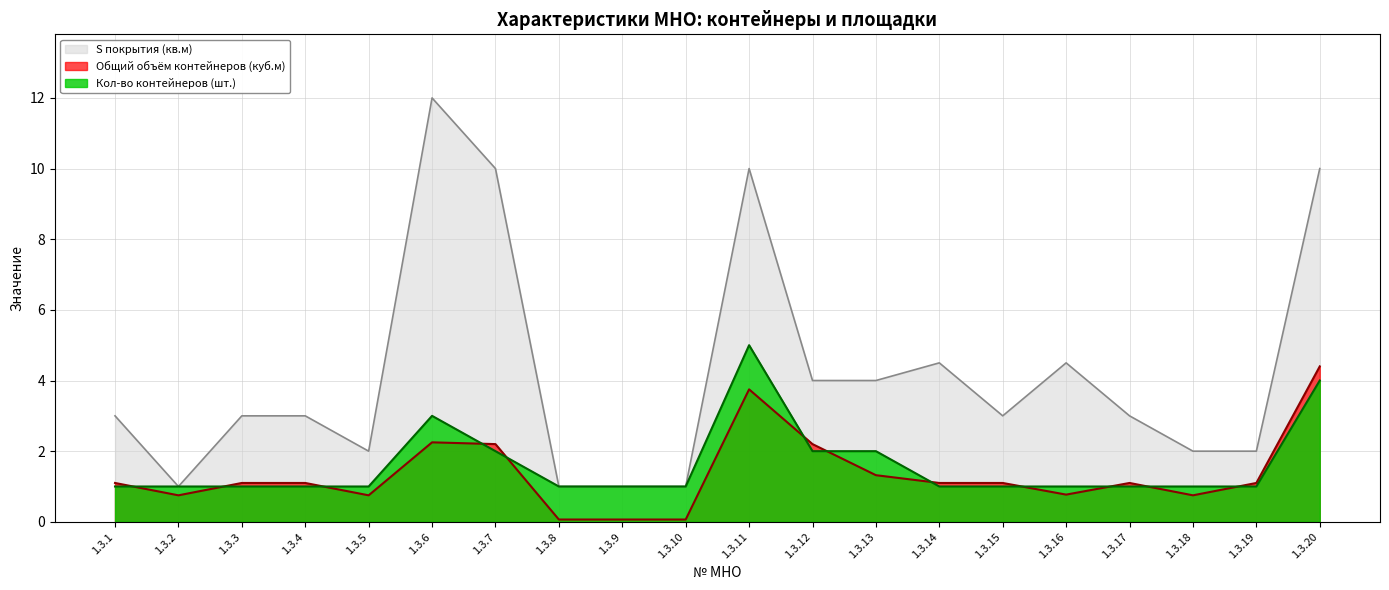

Rank the series at 1.3.15 from highest to lowest value.

S покрытия (кв.м), Общий объём контейнеров (куб.м), Кол-во контейнеров (шт.)